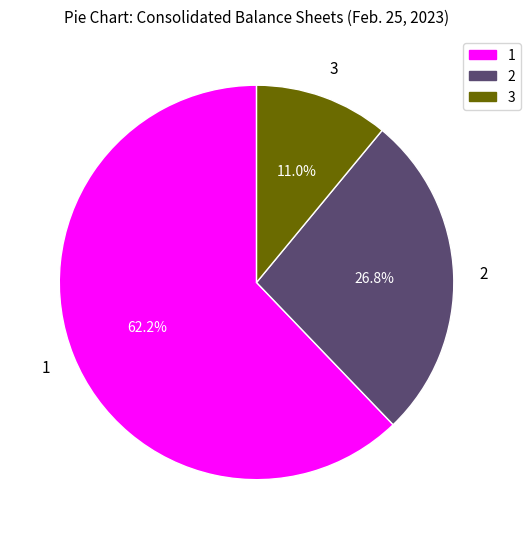

Is the sum of 2 and 3 greater than half?

No